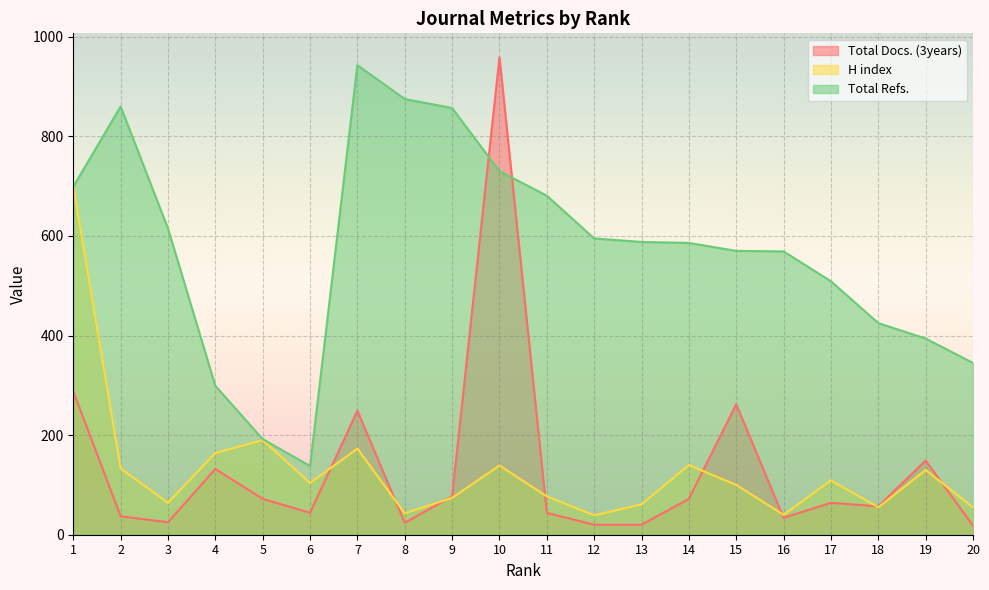

Reading right to left, extract all data points from this chart.

Total Docs. (3years): 18	149	57	64	34	262	72	20	20	44	959	77	24	249	44	72	132	25	37	288
H index: 55	130	55	109	40	100	140	61	39	77	139	74	43	173	104	190	164	64	133	701
Total Refs.: 345	394	425	509	569	570	586	588	595	681	730	857	875	943	138	192	299	615	860	699